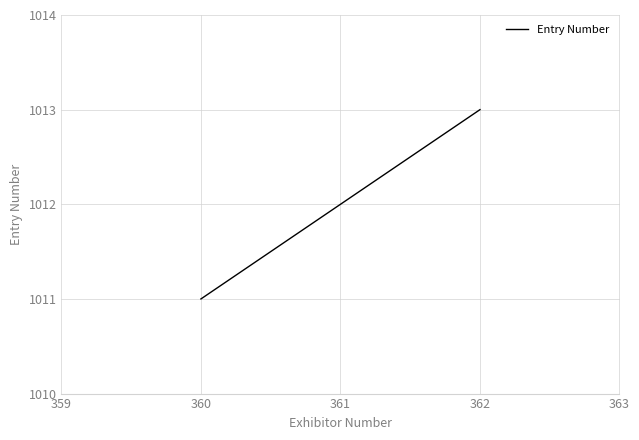

How many lines are shown in the chart?

1